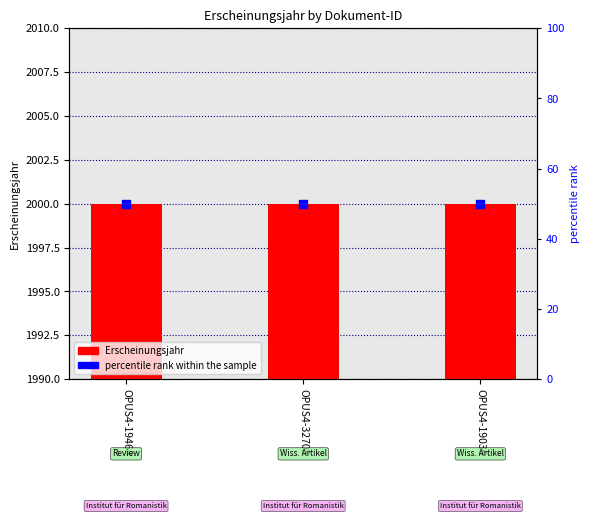

What are all the series names shown in the legend?

Erscheinungsjahr, percentile rank within the sample